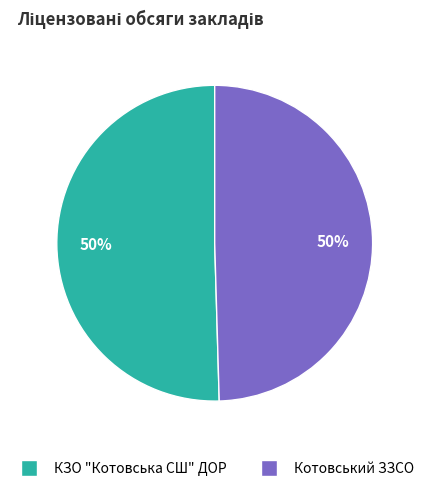

Is it true that КЗО "Котовська СШ" ДОР is 50% of the pie?

True